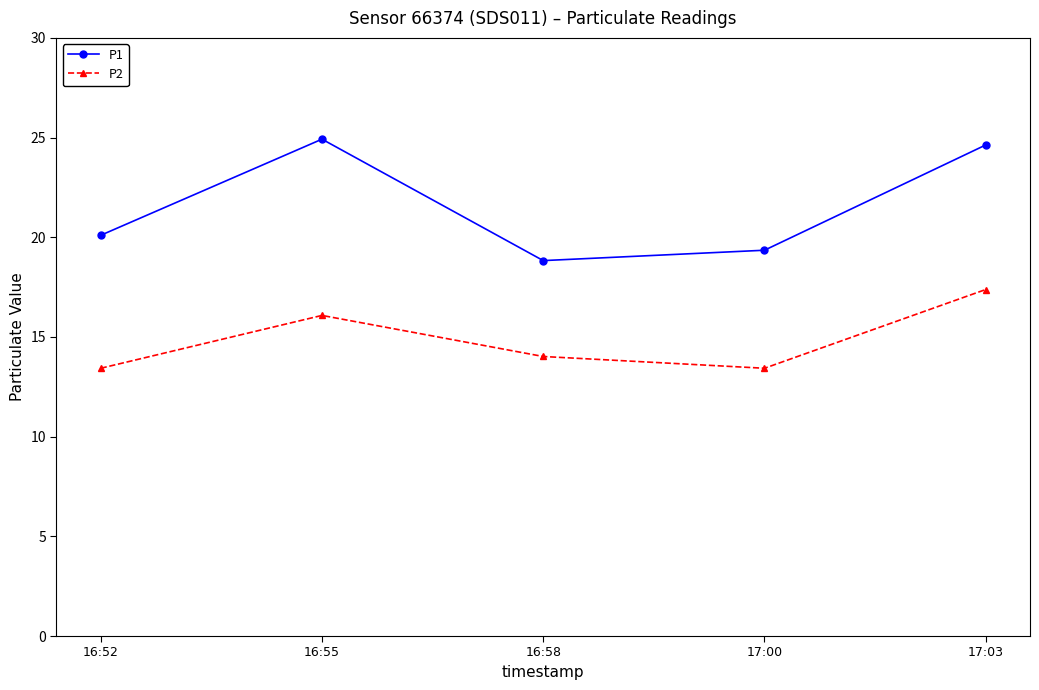

What is the label of the 3rd point from the left?

16:58